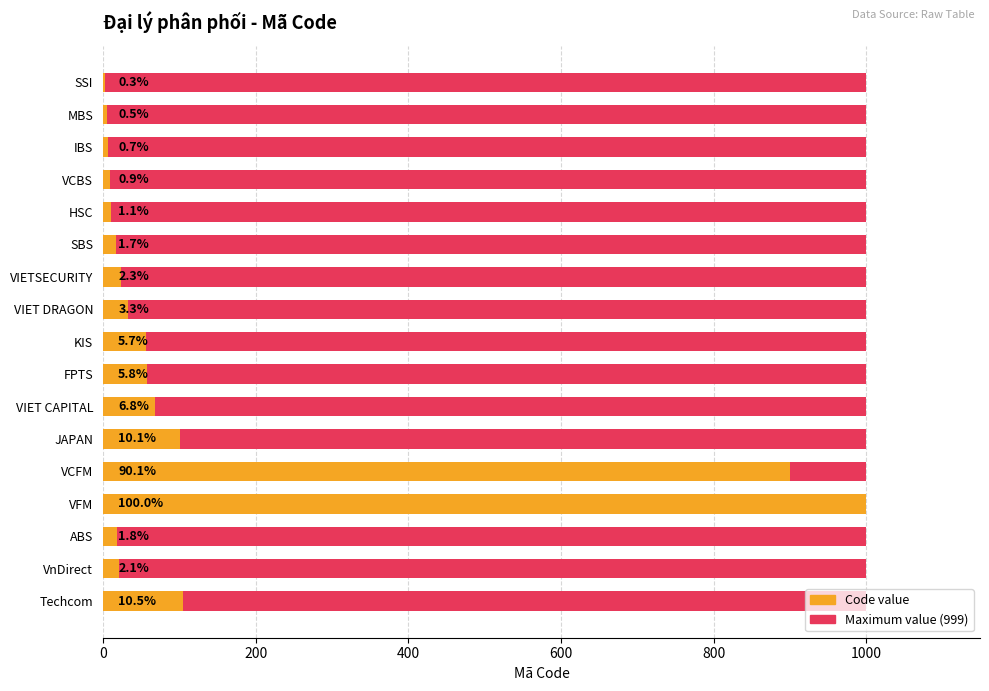

What is the difference between the maximum and second lowest values in the Code value series?

994.0